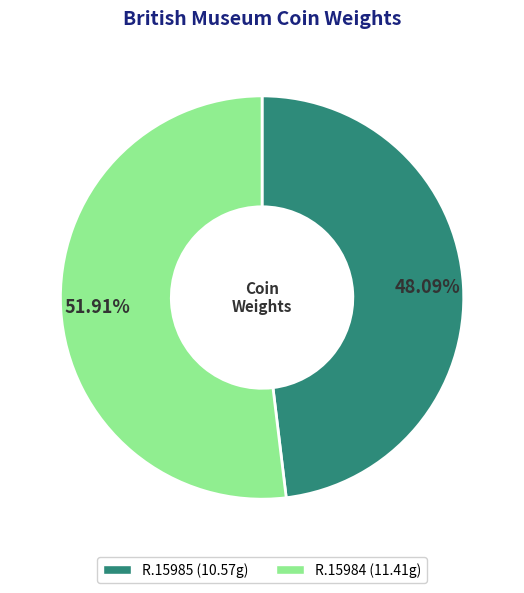

Which category has the biggest portion of the pie?

R.15984